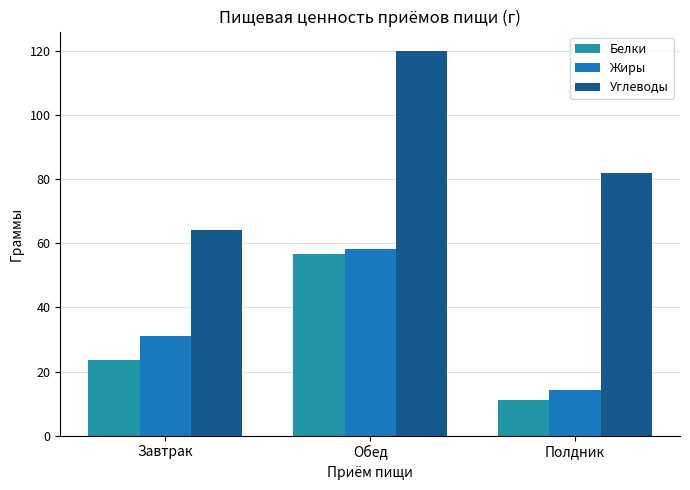

At how many categories does at least one series exceed 25?

3